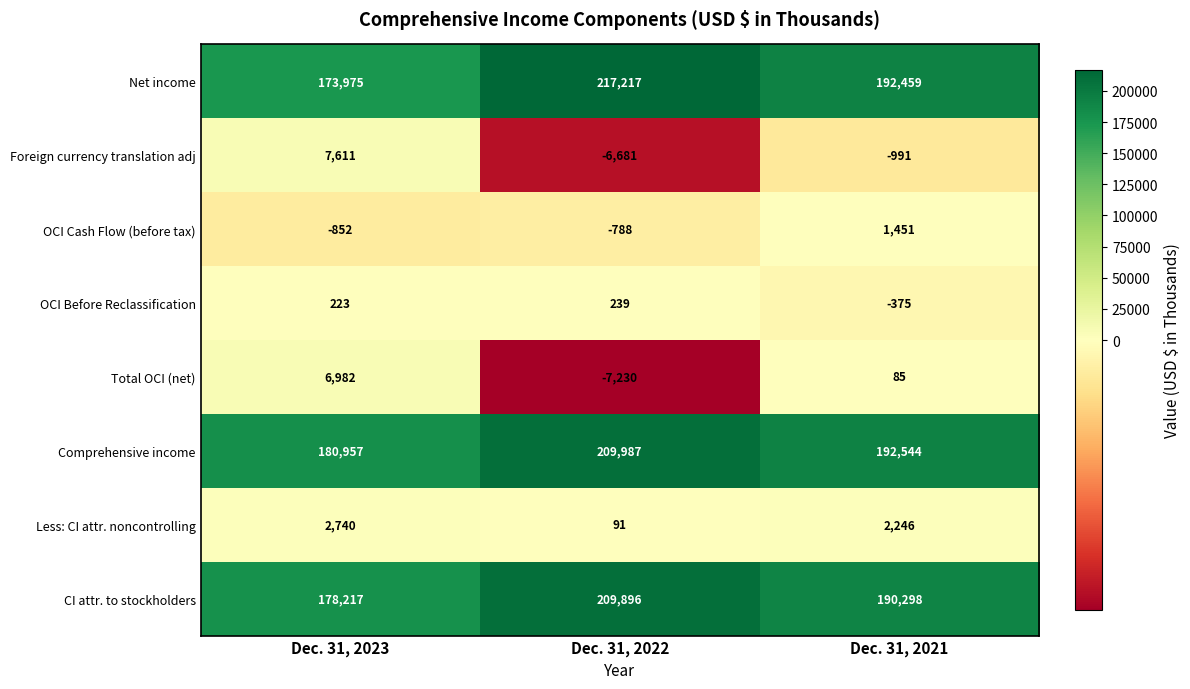

What is the minimum value shown in the chart?

-7230